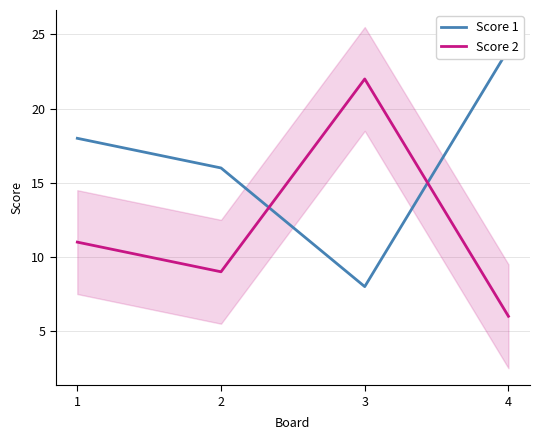

Count the Score 2 values in the range 9 to 22.

3